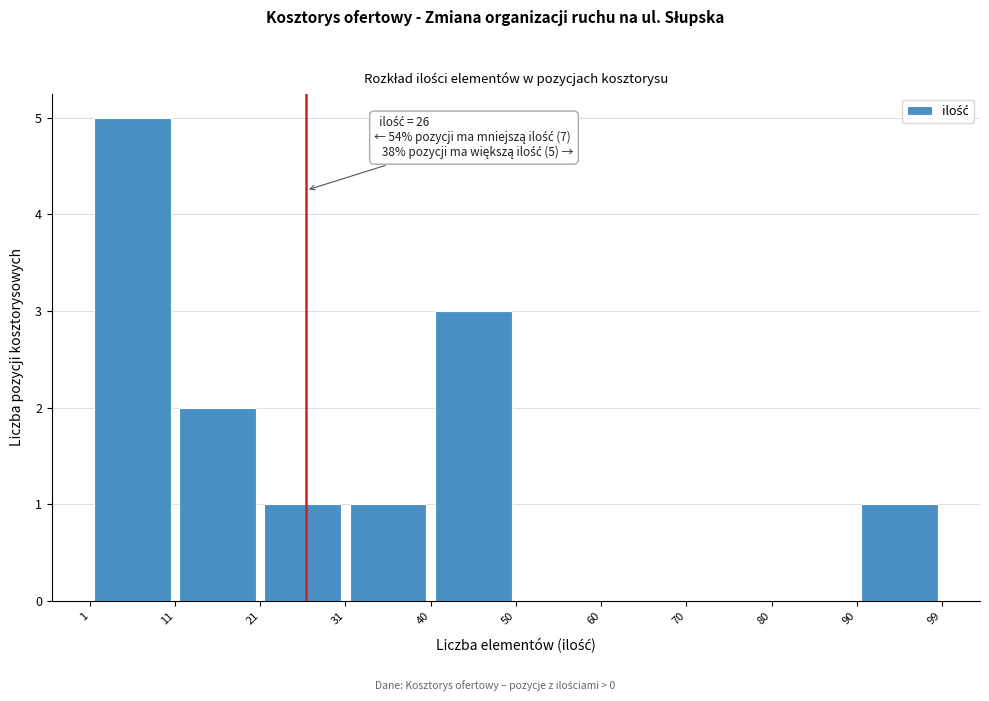

Which range on the x-axis has the tallest bar?

1 to 11